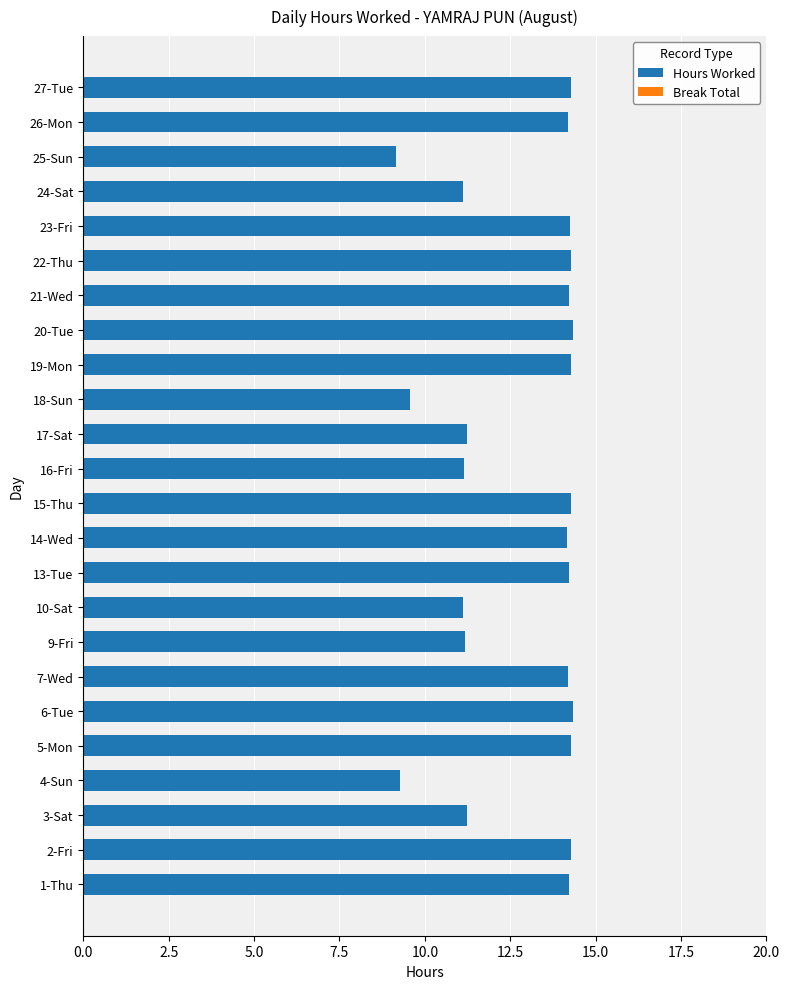

What is the sum of all values?

308.8